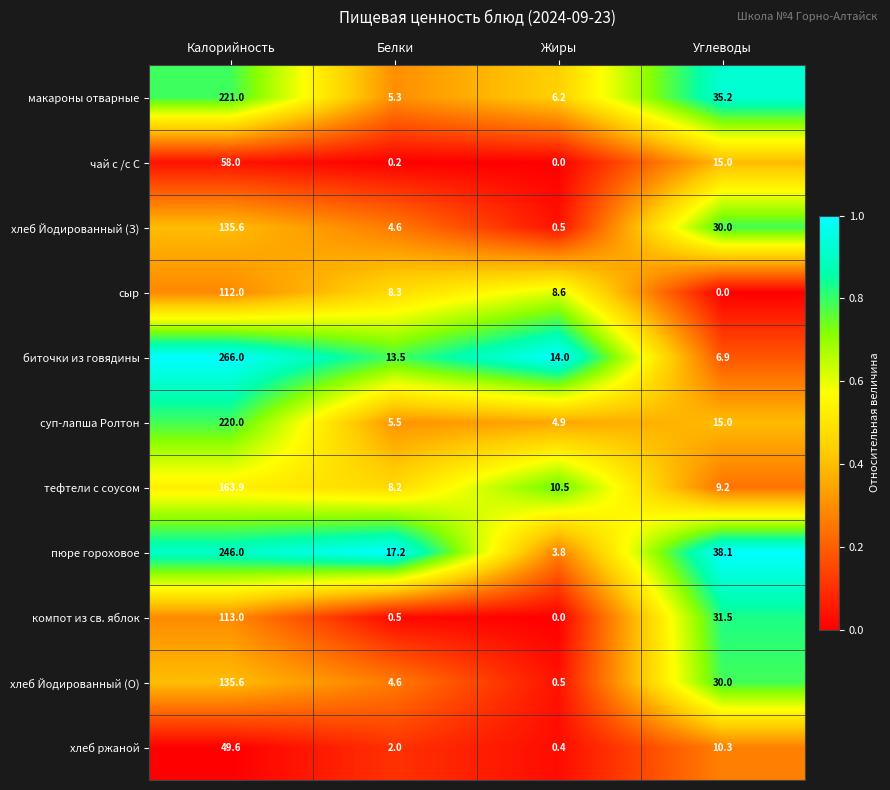

List the labels in order of хлеб Йодированный (З) value, smallest first.

Жиры, Белки, Углеводы, Калорийность